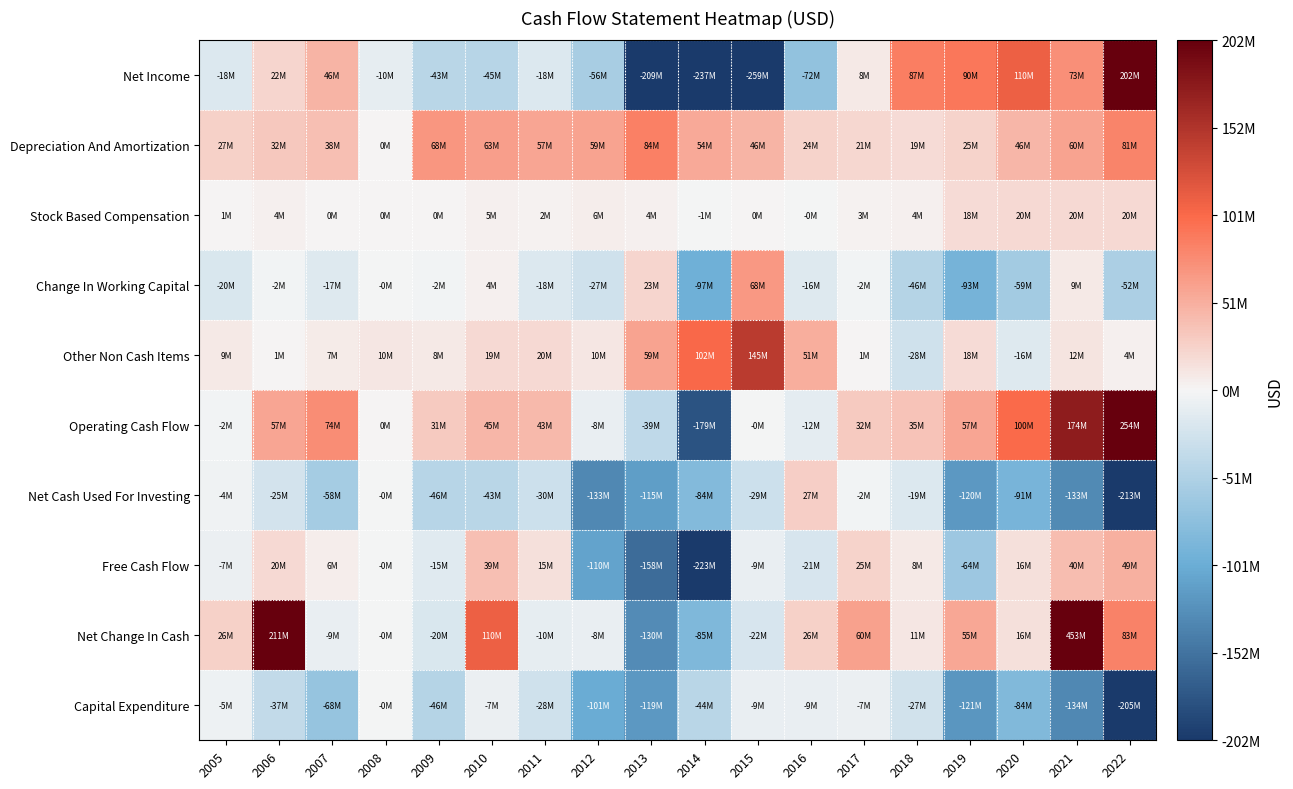

Between 2011 and 2020, which series saw the biggest shift?

Net Income